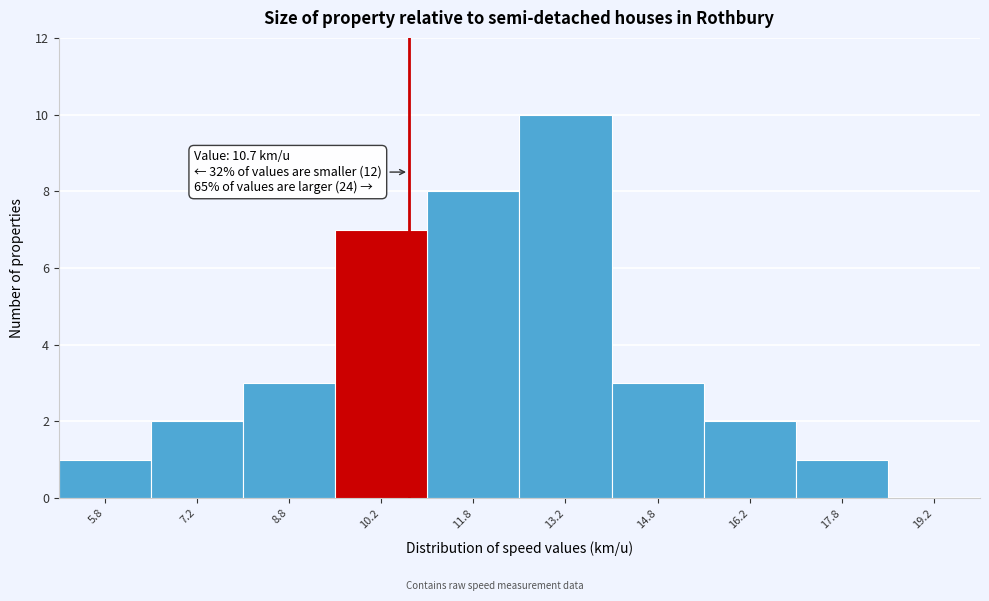

Over which range of the x-axis is the bar tallest?

12.5 to 14.0